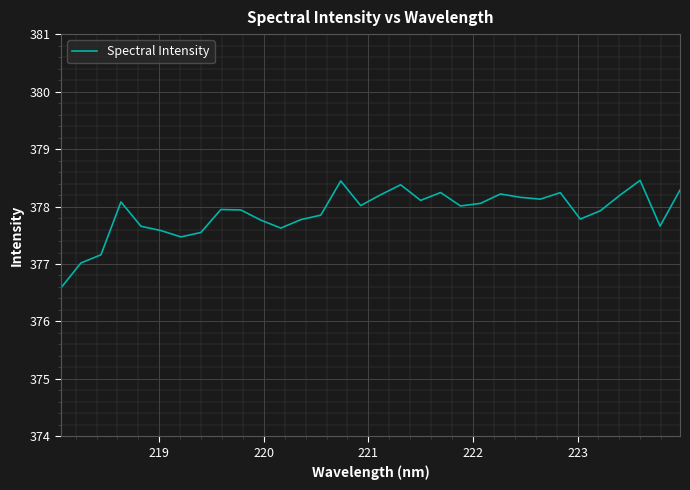

What is the smallest value displayed?

376.6